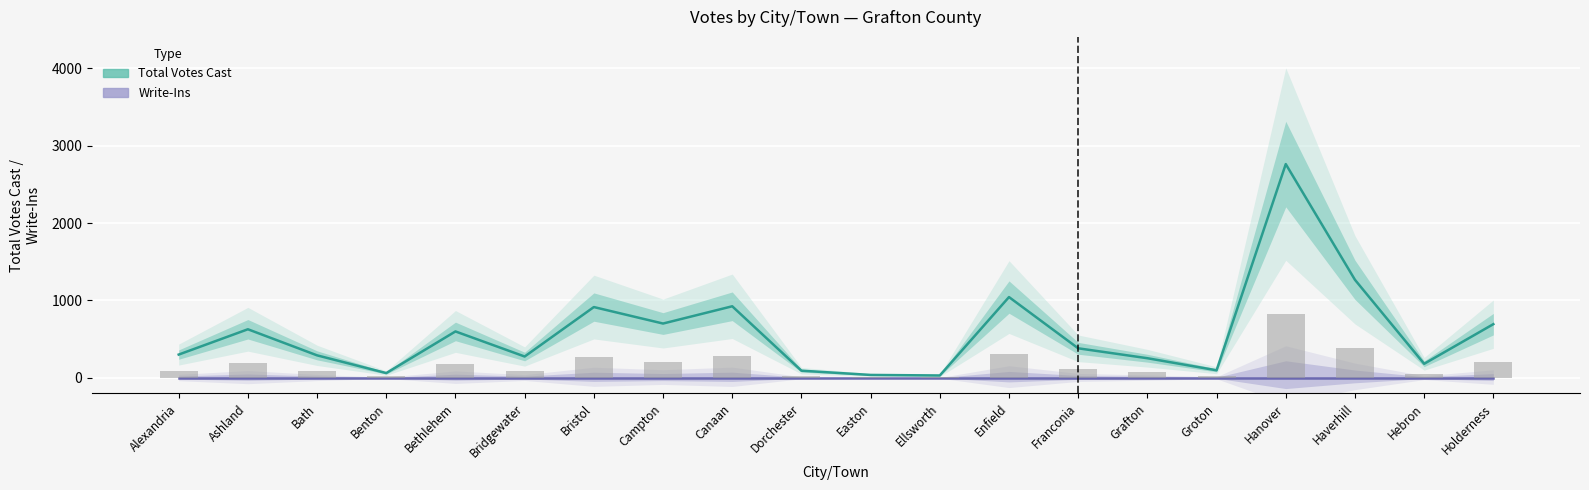

Which category has the lowest value across all series?

Alexandria